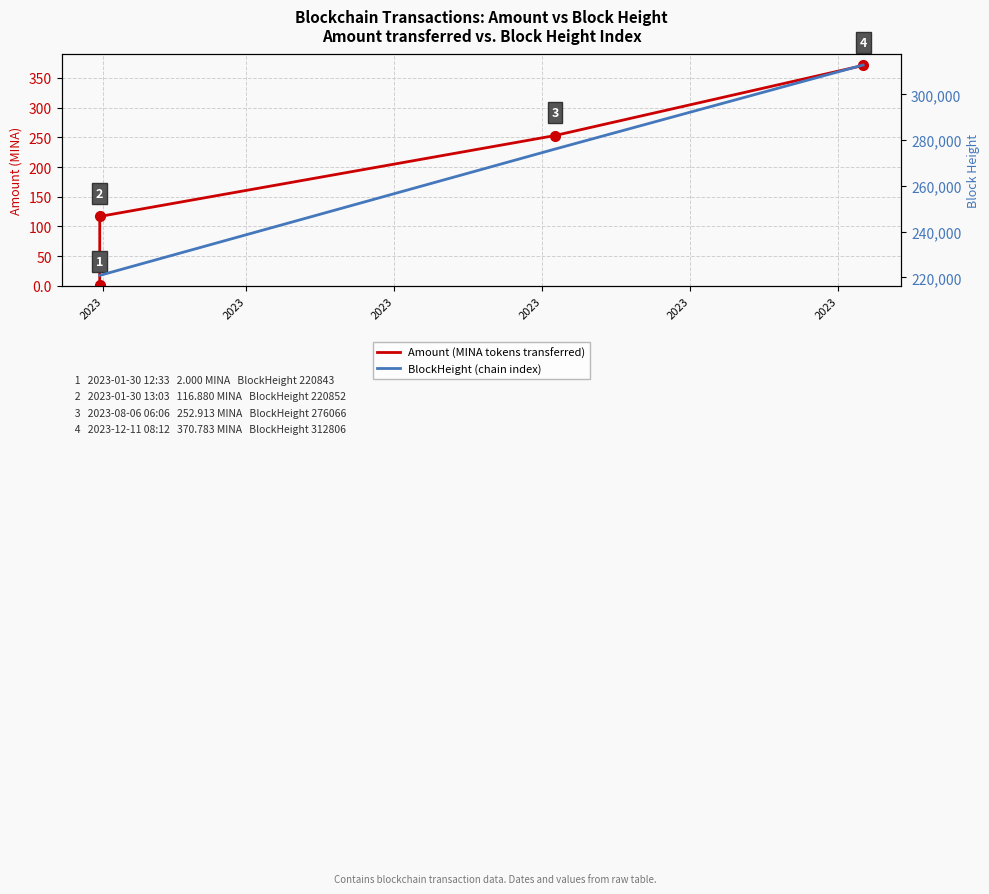

What is the total value across all series at 2023?

220845.0